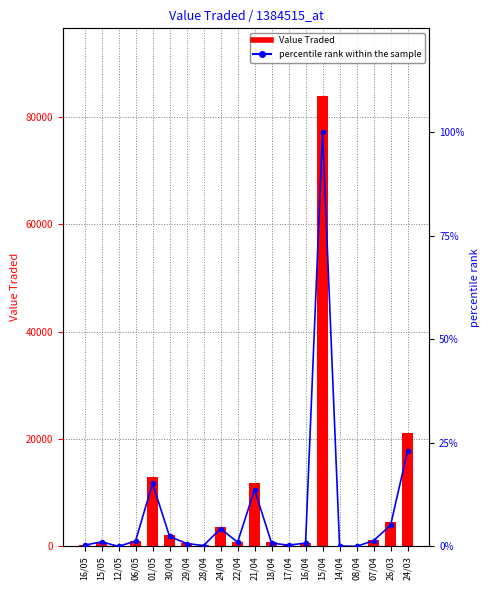

Between 22/04 and 08/04, which is larger?

22/04